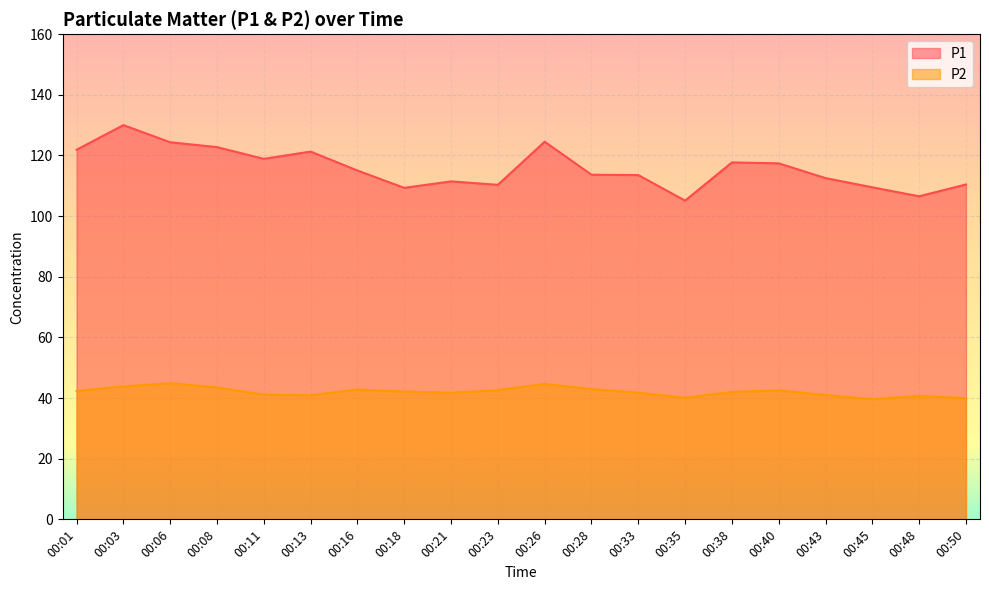

What is the sum of the P2 values at 00:33 and 00:11?

82.9